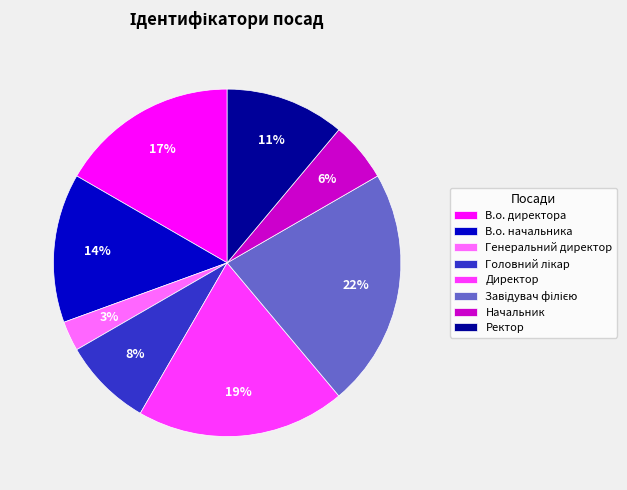

The В.о. директора slice represents 23% of the pie. True or false?

False